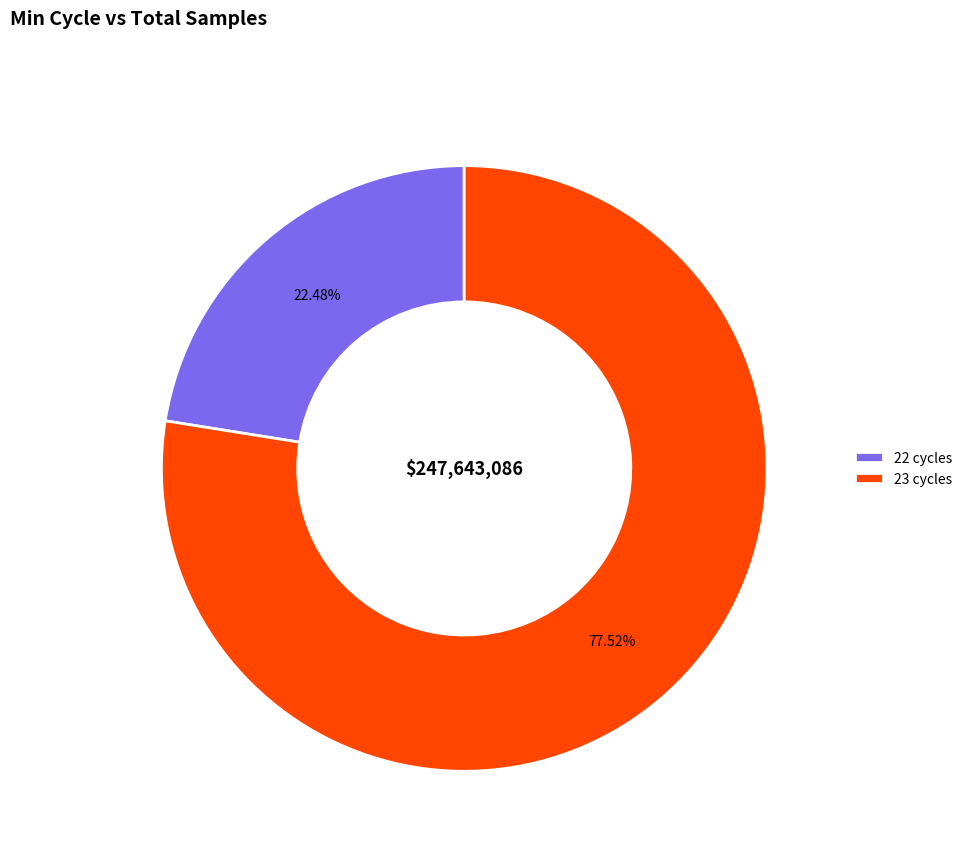

Count the number of slices in the pie.

2